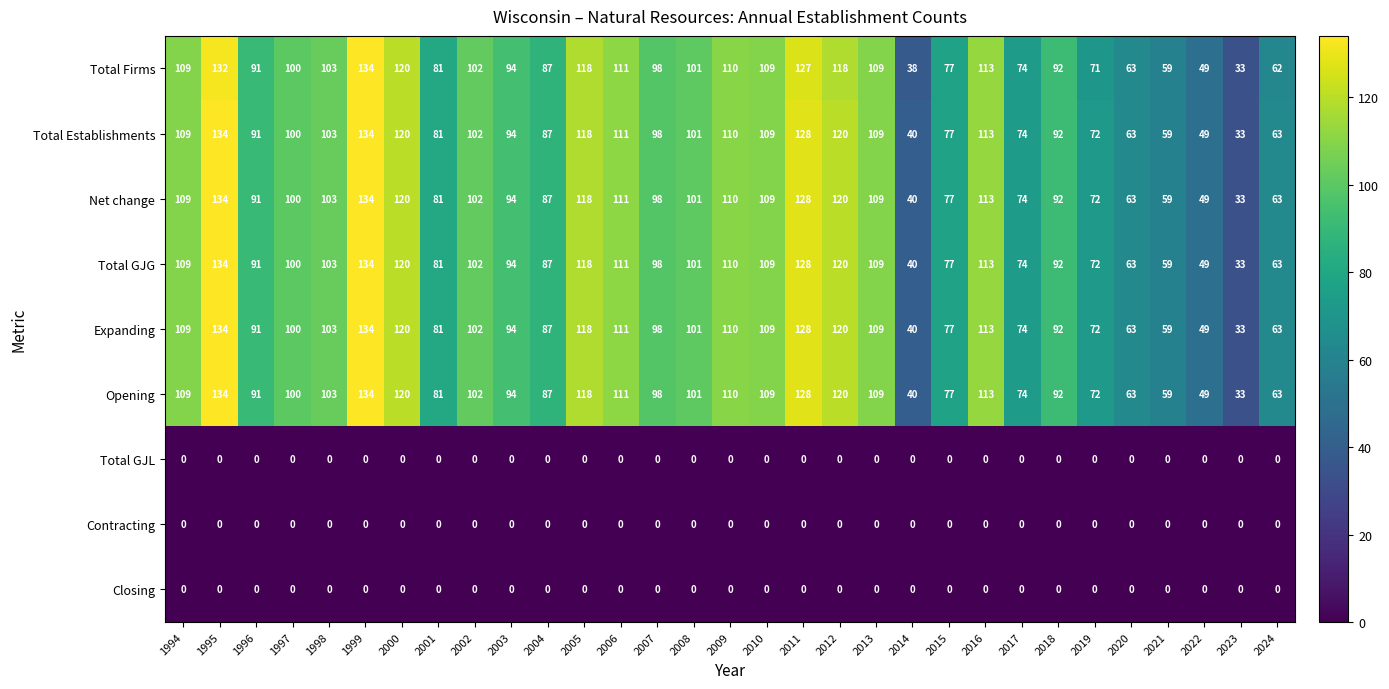

Where is Total GJG nearest to the value 83?

2001